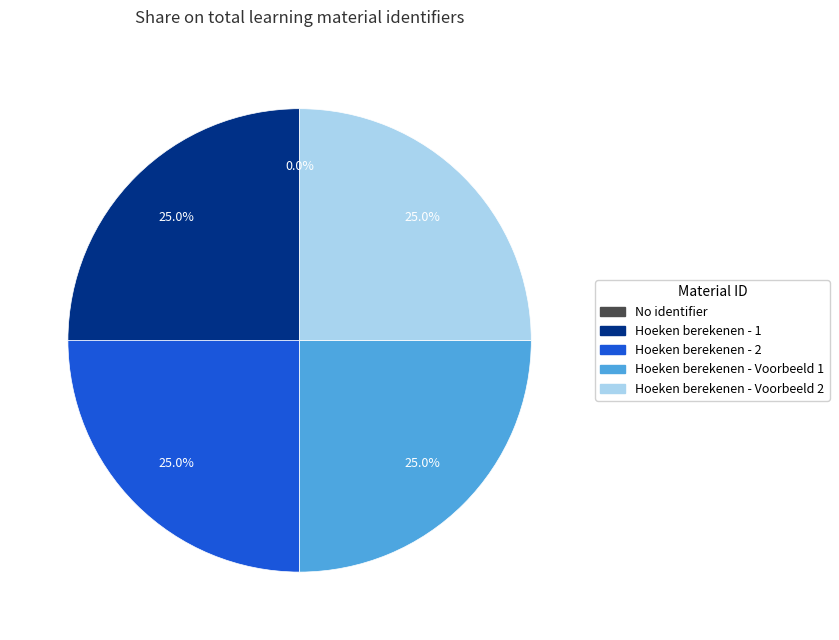

Is there a majority slice in this chart?

No